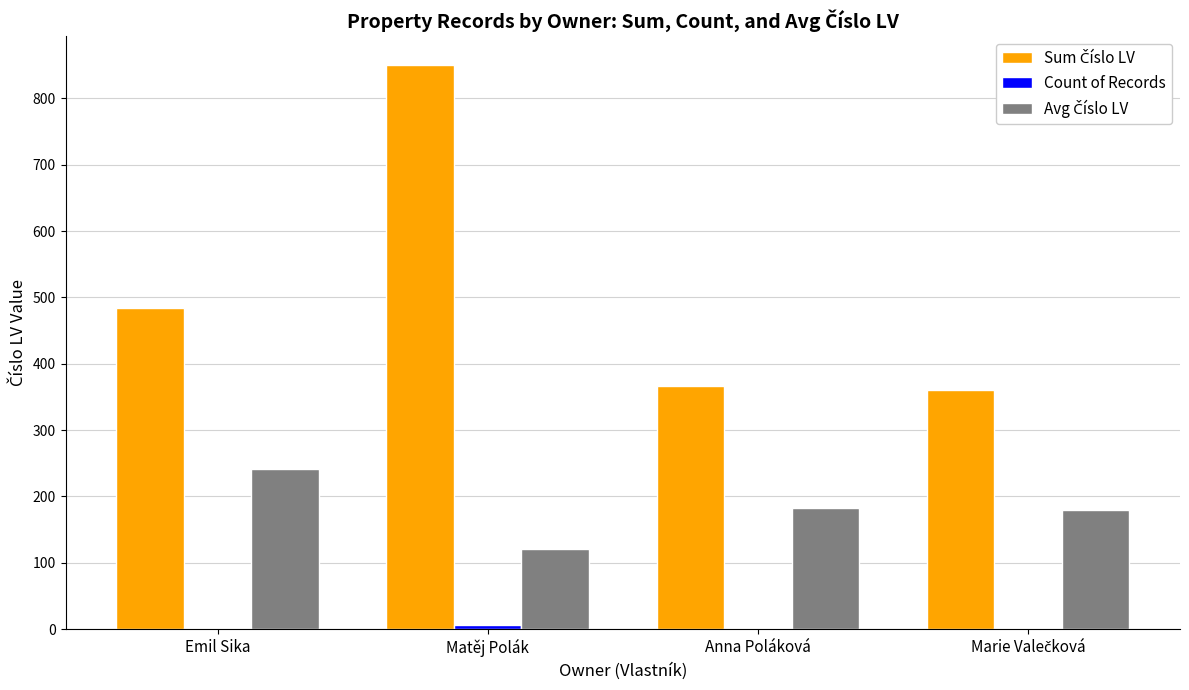

What is the greatest value displayed?

851